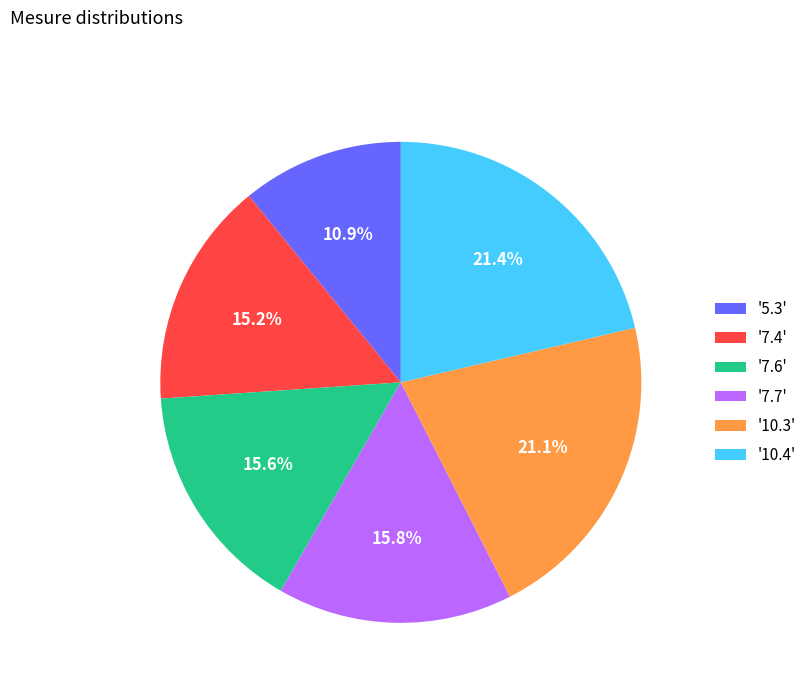

What is the smallest slice in the pie chart?

'5.3'